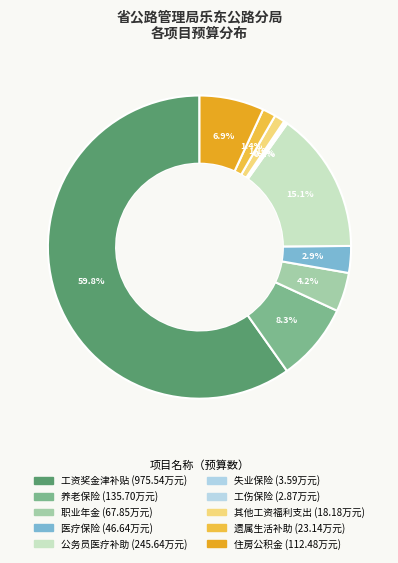

True or false: 遗属生活补助 accounts for 11% of the total.

False